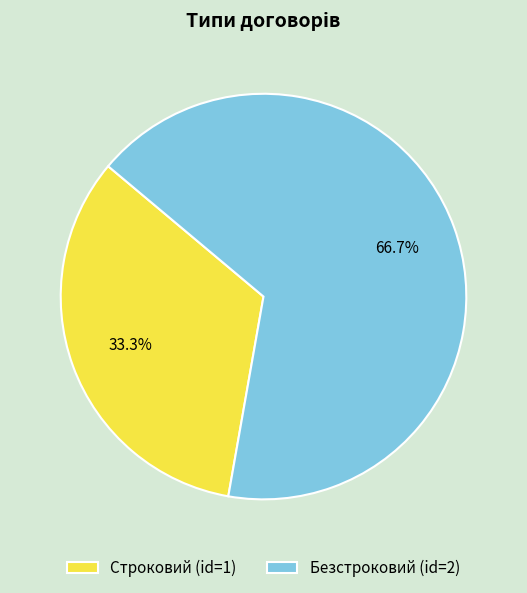

How many slices are in this pie chart?

2